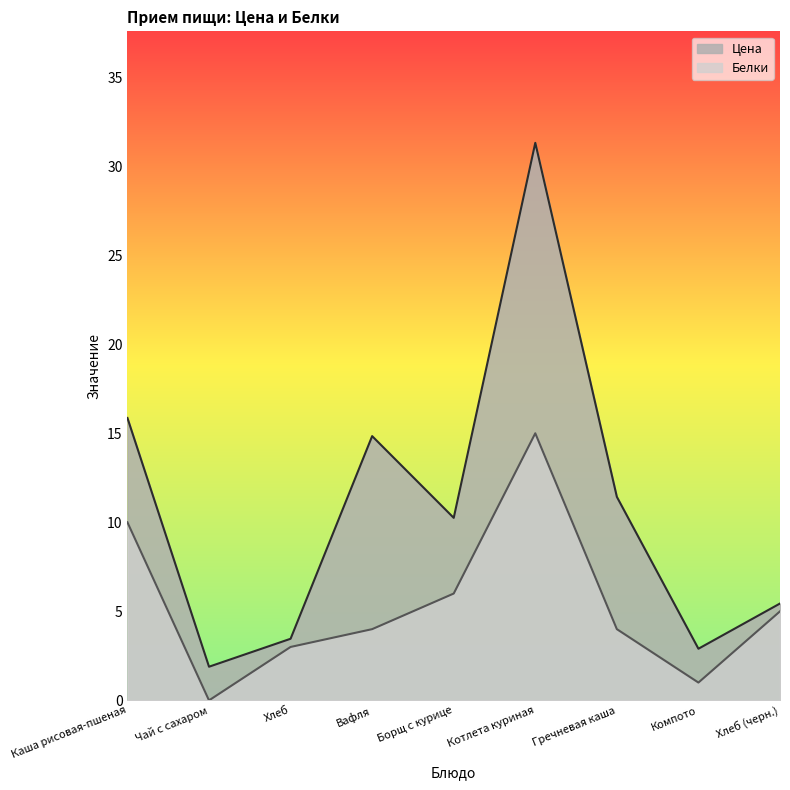

List the series in order of their overall mean, lowest first.

Белки, Цена